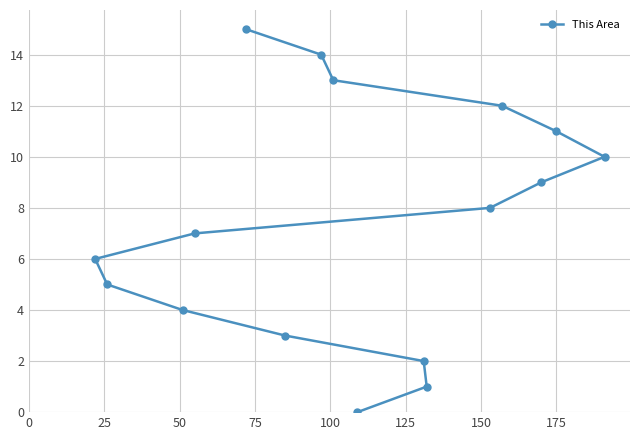

What is the greatest value displayed?

15